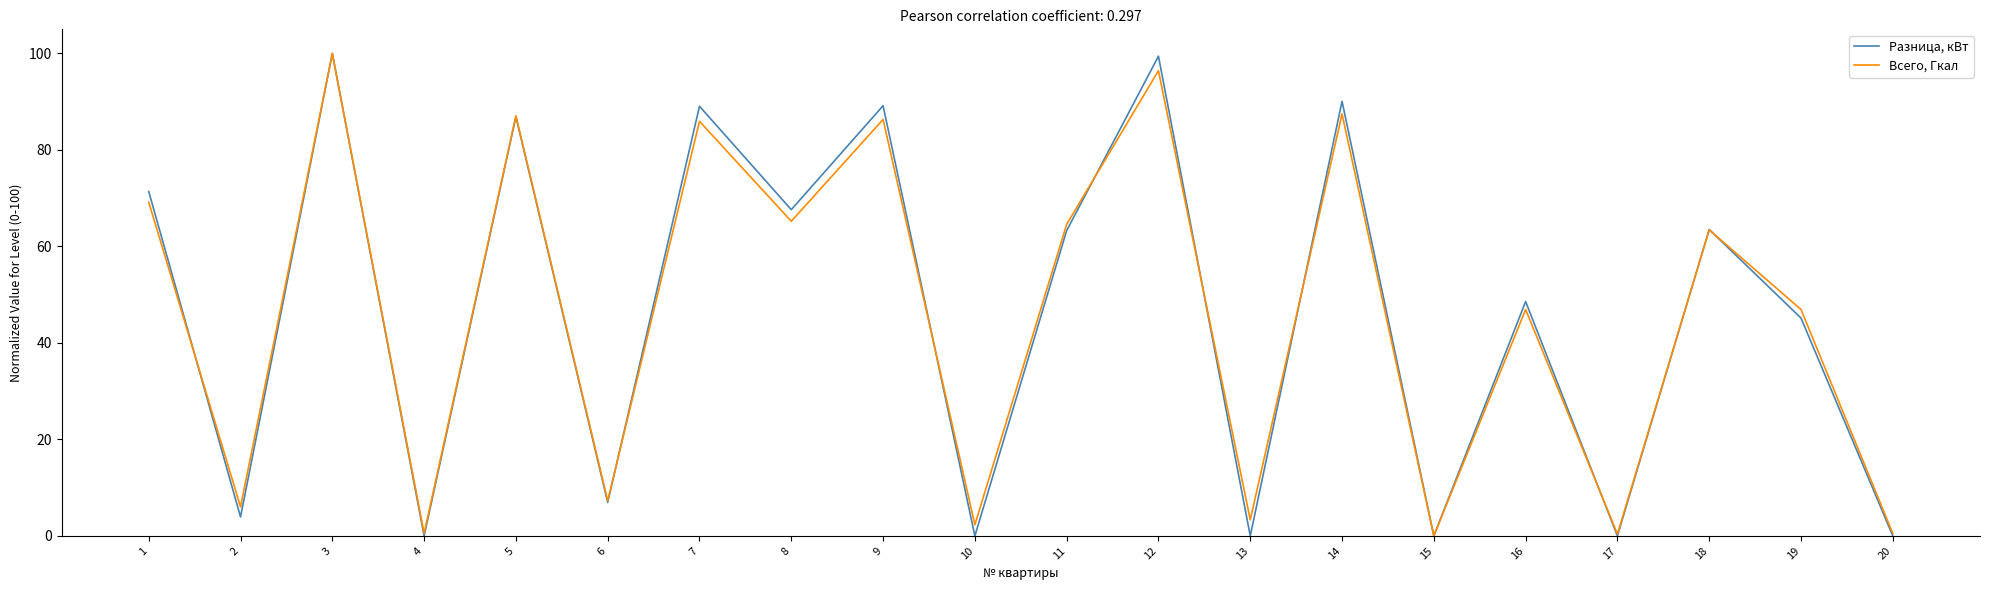

What is the greatest value displayed?

100.0